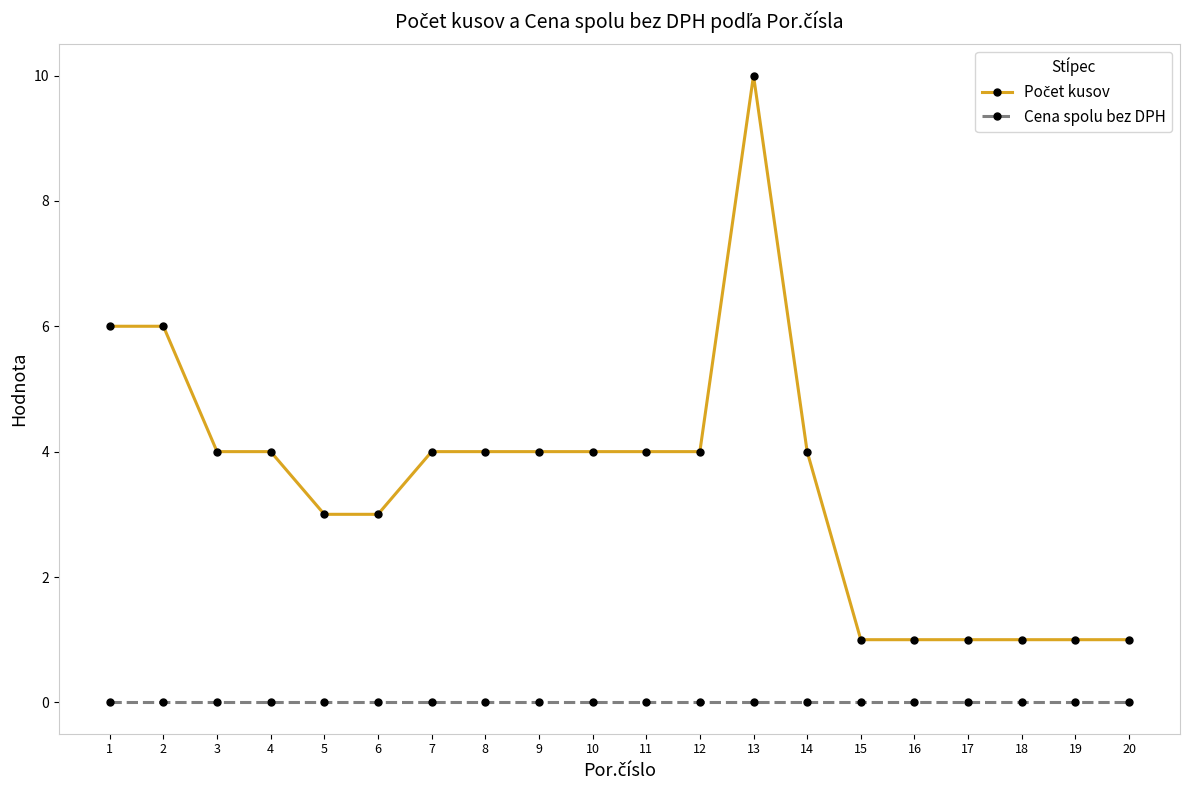

What is the maximum value shown in the chart?

10